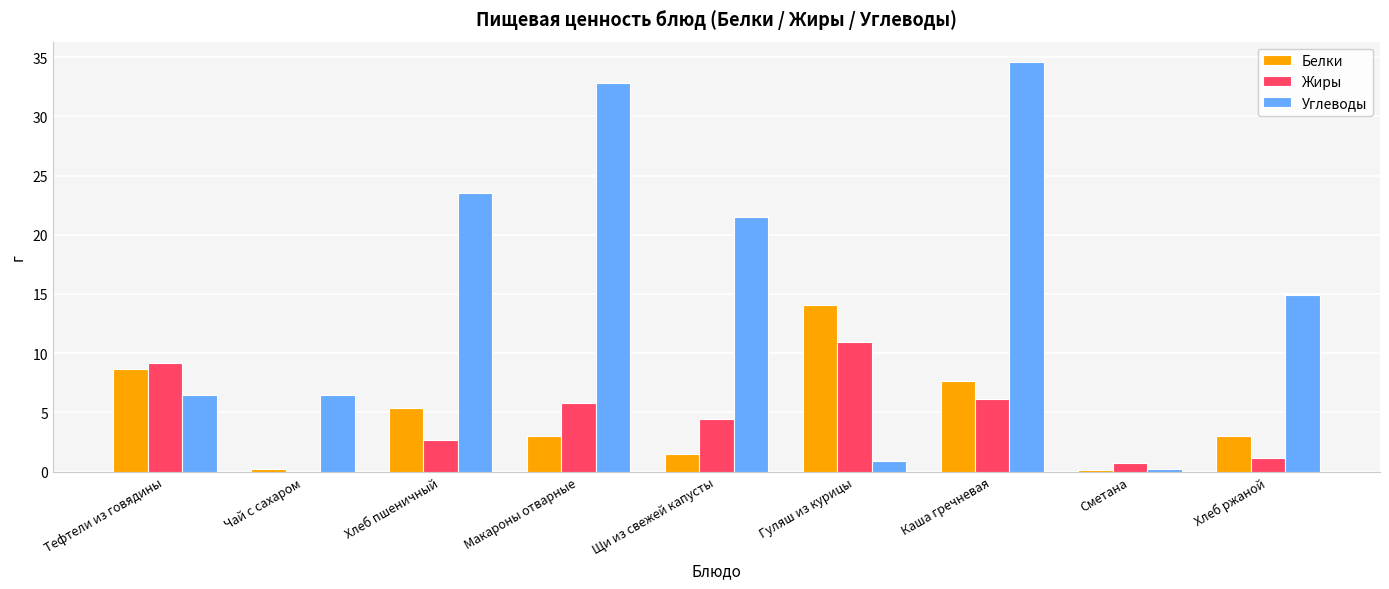

What is the sum of the Углеводы values at Хлеб ржаной and Макароны отварные?

47.7